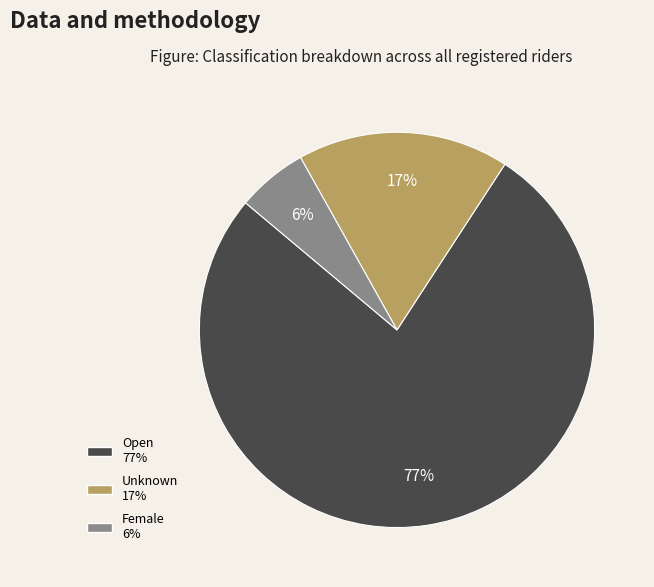

Does Female account for over 50% of the chart?

No